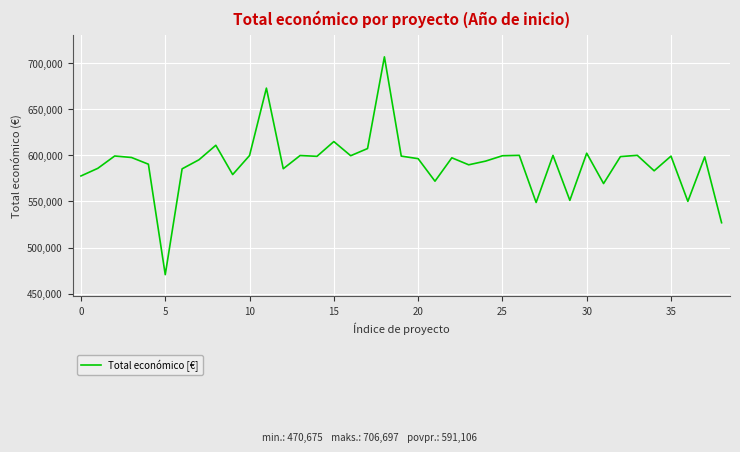

What is the greatest value displayed?

706697